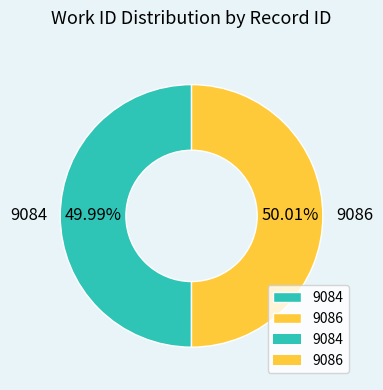

Do 9084 and 9086 together represent more than half of the pie?

Yes